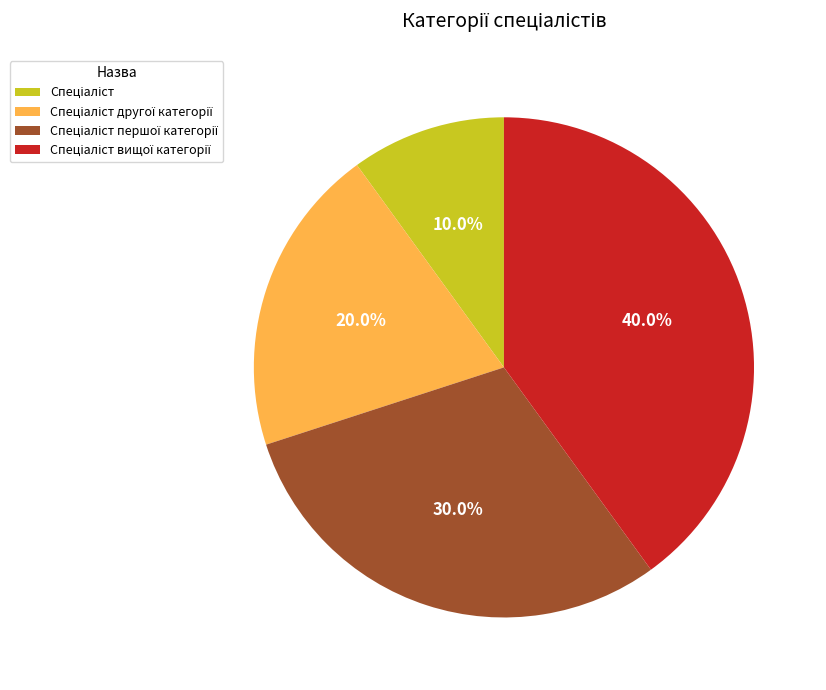

Is there any slice that represents more than half of the pie?

No